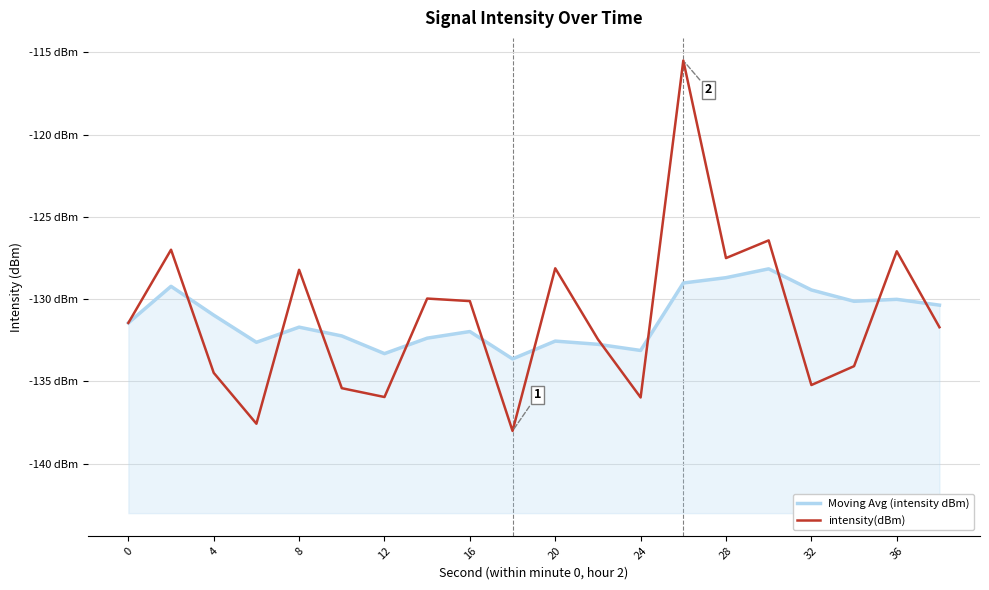

Reading left to right, transcribe all the data shown in this chart.

Moving Avg (intensity dBm): -131.4	-129.2	-131.0	-132.6	-131.7	-132.2	-133.3	-132.4	-132.0	-133.6	-132.6	-132.7	-133.1	-129.0	-128.7	-128.2	-129.4	-130.1	-130.0	-130.4
intensity(dBm): -131.4	-127.0	-134.5	-137.6	-128.2	-135.4	-136.0	-130.0	-130.1	-138.0	-128.1	-132.4	-136.0	-115.5	-127.5	-126.4	-135.2	-134.1	-127.1	-131.7